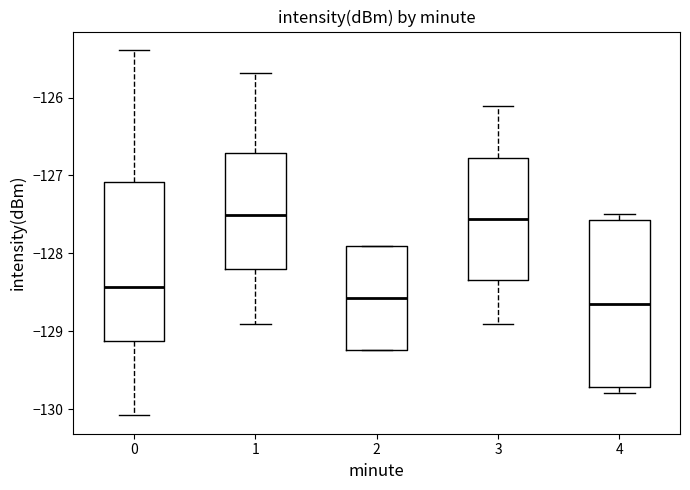

Reading left to right, transcribe this box plot: for each box, give where its median line is, the range the box spans, and where its two whiskers end, as read against the y-axis. The values are not printed on the chart, so give them approximately, as read against the axis.

0: median -128.4, box -129.1 to -127.1, whiskers -130.1 to -125.4
1: median -127.5, box -128.2 to -126.7, whiskers -128.9 to -125.7
2: median -128.6, box -129.2 to -127.9, whiskers -129.2 to -127.9
3: median -127.6, box -128.3 to -126.8, whiskers -128.9 to -126.1
4: median -128.6, box -129.7 to -127.6, whiskers -129.8 to -127.5